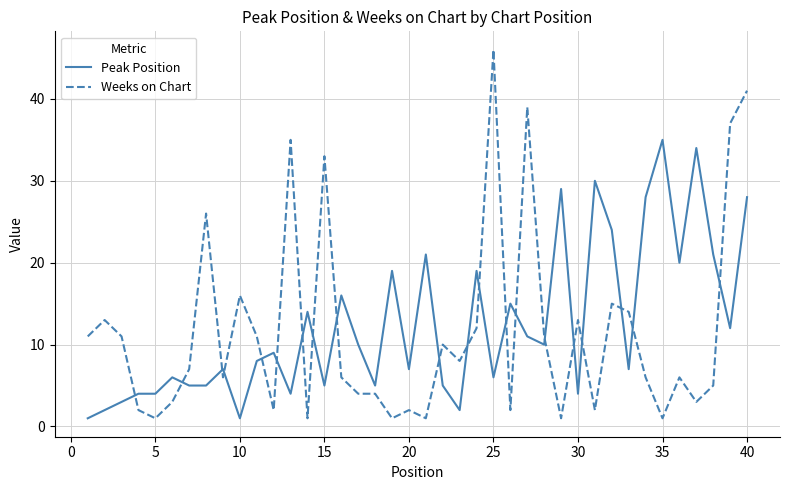

List the series in order of their peak value, lowest first.

Peak Position, Weeks on Chart